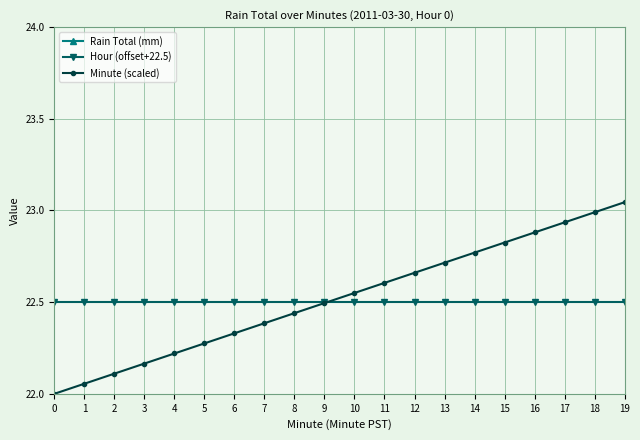

True or false: Rain Total (mm) and Hour (offset+22.5) cross at least once.

False